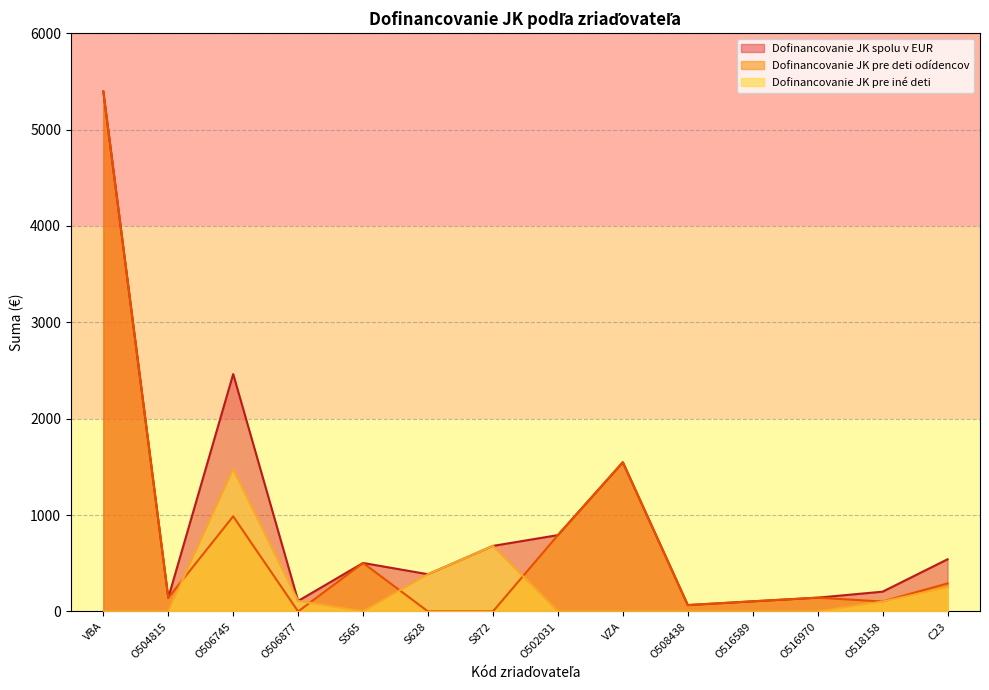

Which series has the largest total across all categories?

Dofinancovanie JK spolu v EUR